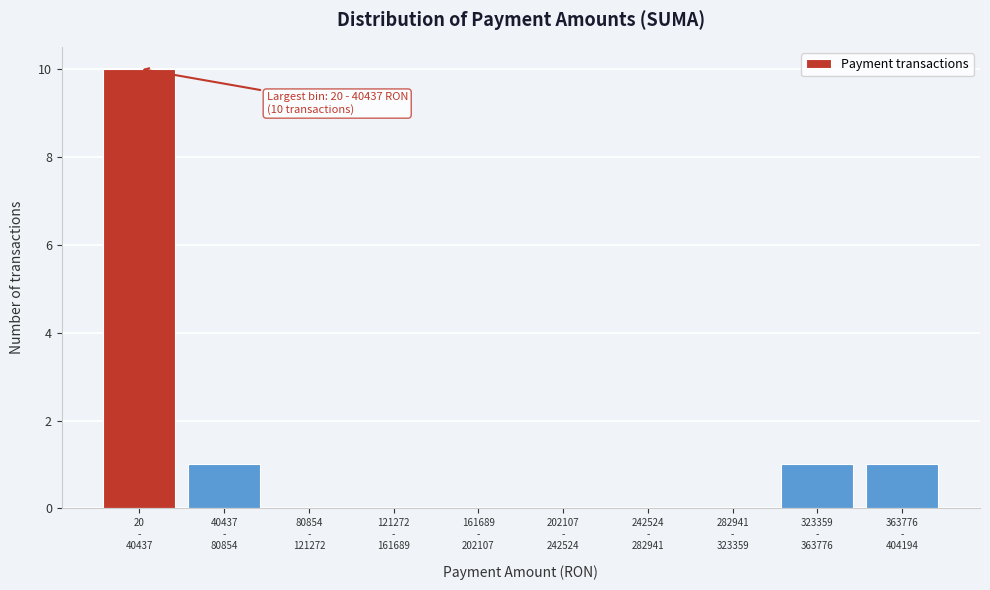

What is the sum of all values?

13